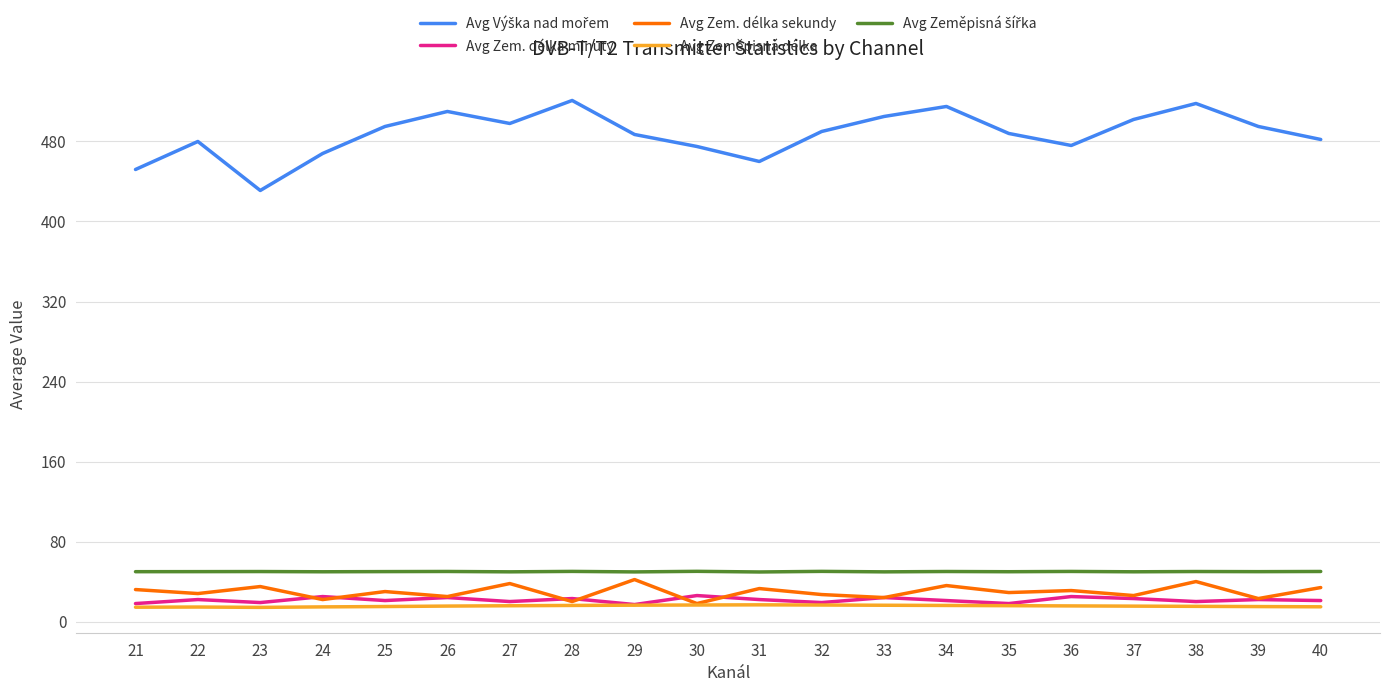

What is the difference between the highest and lowest values at 24?

453.3